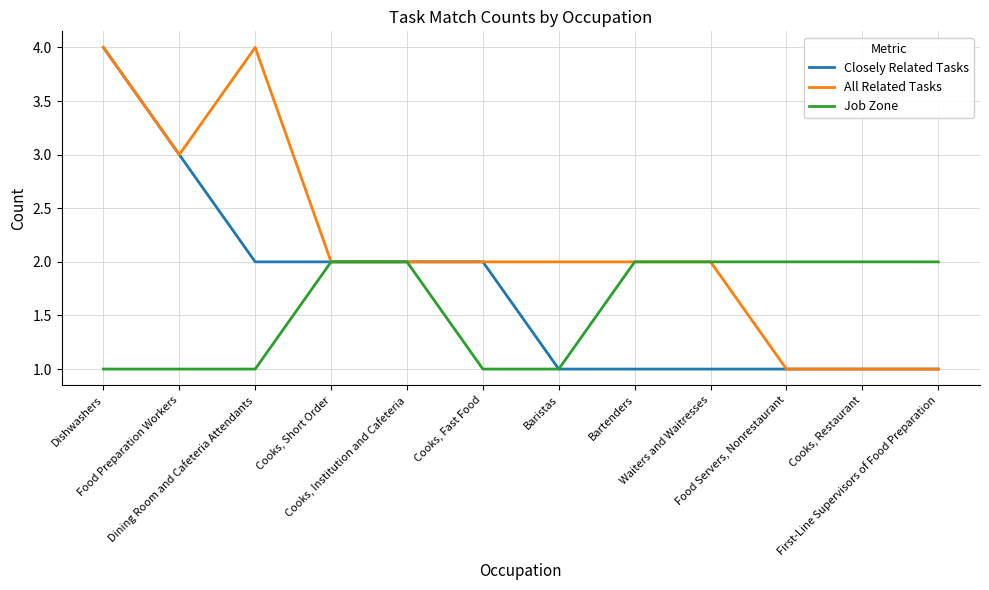

Is the value of All Related Tasks at Dining Room and Cafeteria Attendants greater than the value of Job Zone at Baristas?

Yes